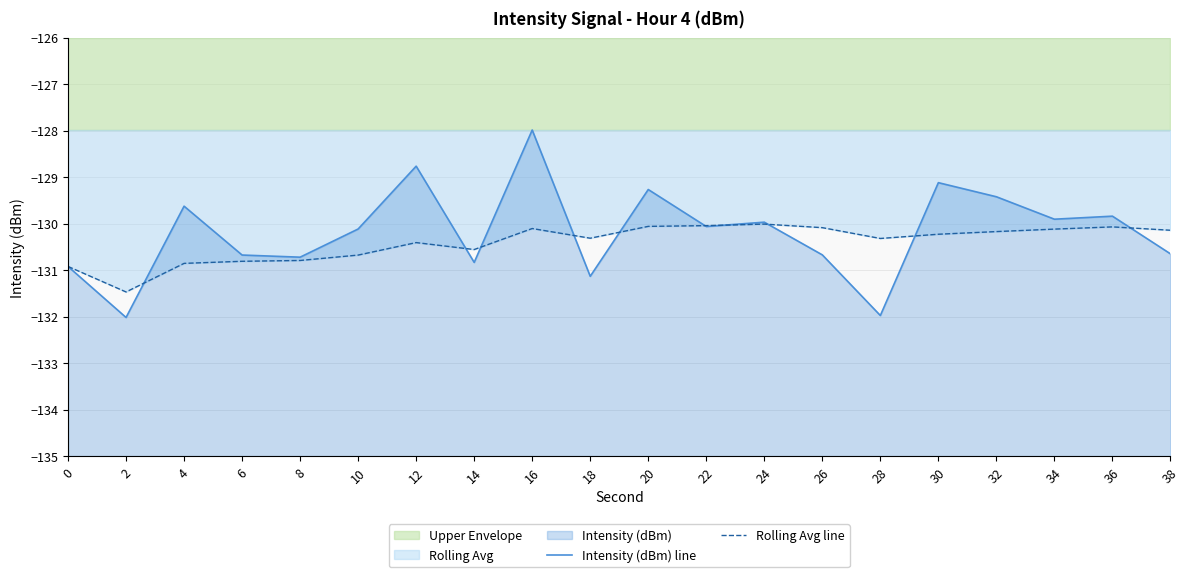

What is the value of the Rolling Avg line point at the 1st from the left?

-130.9